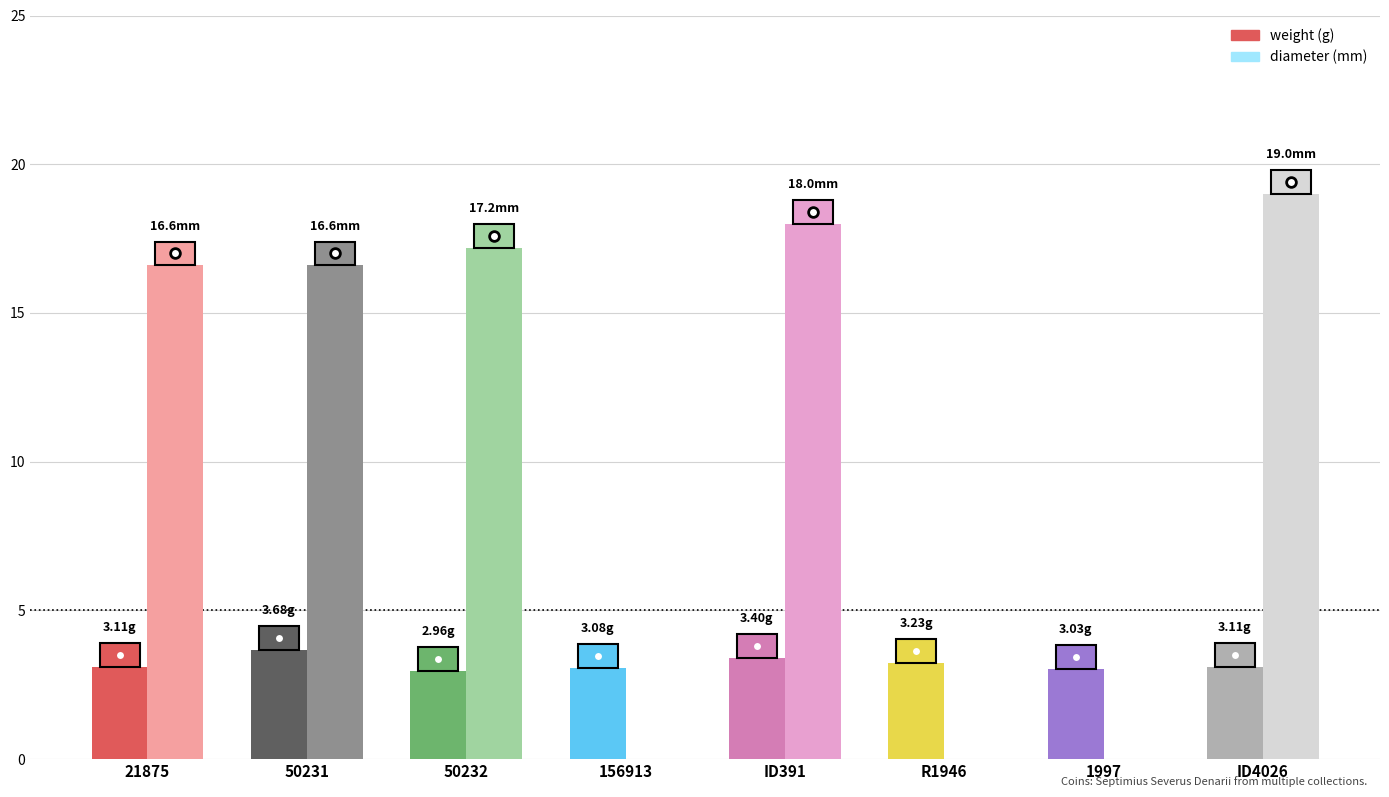

What is the value of the weight bar at the 7th from the left?

3.0